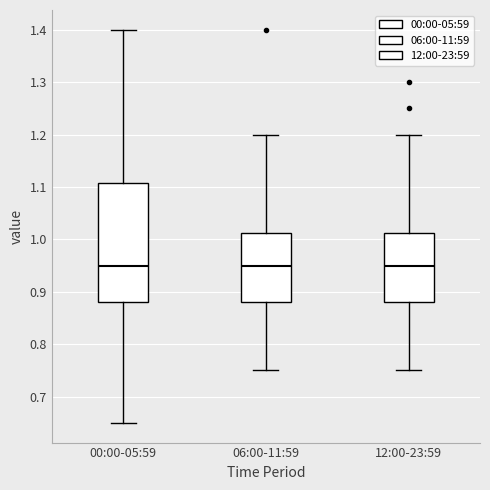

Reading left to right, transcribe this box plot: for each box, give where its median line is, the range the box spans, and where its two whiskers end, as read against the y-axis. The values are not printed on the chart, so give them approximately, as read against the axis.

00:00-05:59: median 0.95, box 0.88 to 1.11, whiskers 0.65 to 1.40
06:00-11:59: median 0.95, box 0.88 to 1.01, whiskers 0.75 to 1.20
12:00-23:59: median 0.95, box 0.88 to 1.01, whiskers 0.75 to 1.20